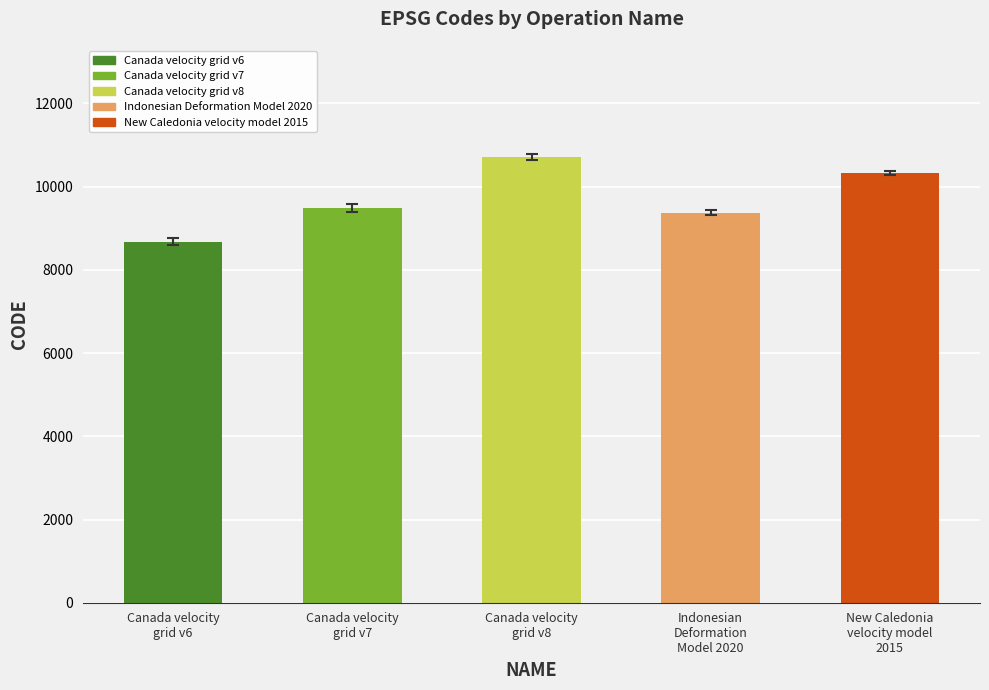

Is it true that the value at Canada velocity
grid v8 is 18611?

False